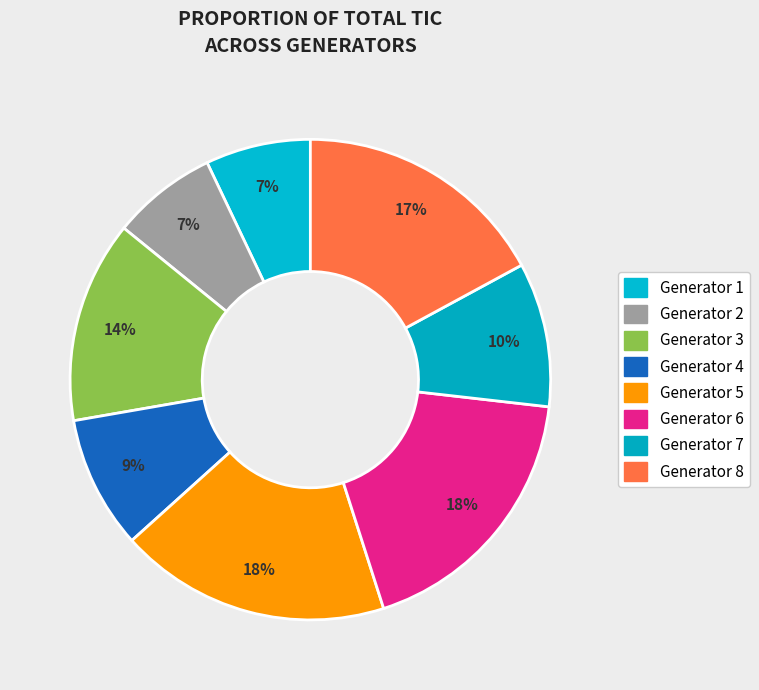

Rank the categories by value from highest to lowest.

Generator 5, Generator 6, Generator 8, Generator 3, Generator 7, Generator 4, Generator 1, Generator 2